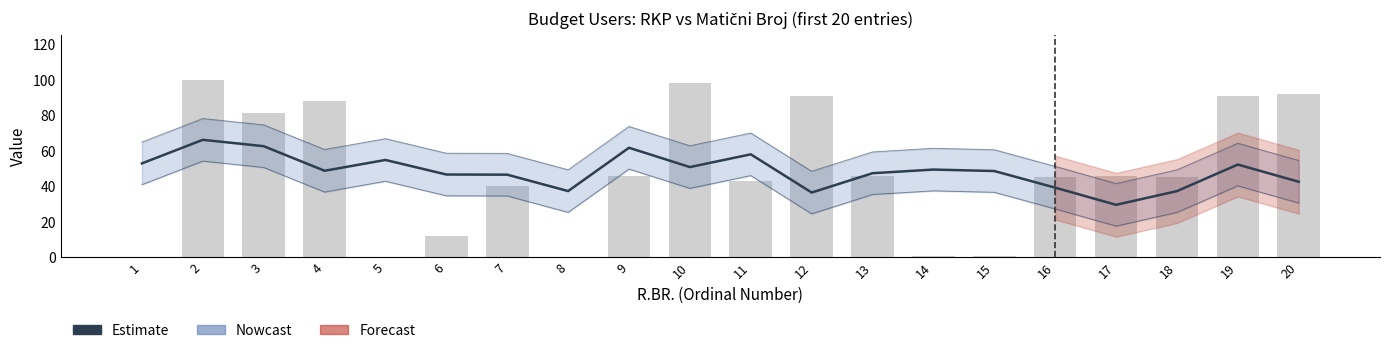

What is the difference between the values at 17 and 14?

19.9